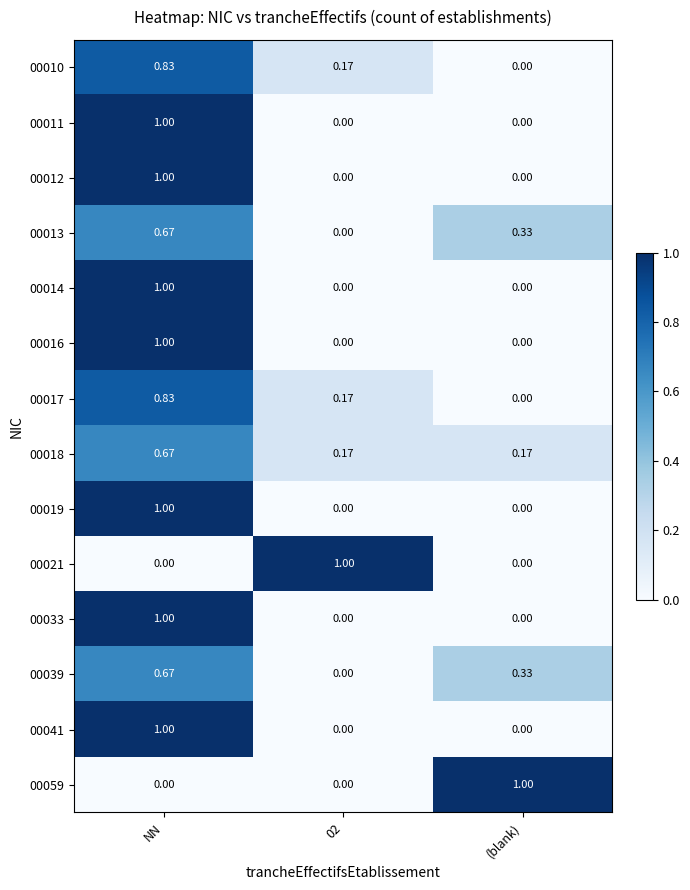

Is the value of 00016 at NN greater than the value of 00018 at (blank)?

Yes